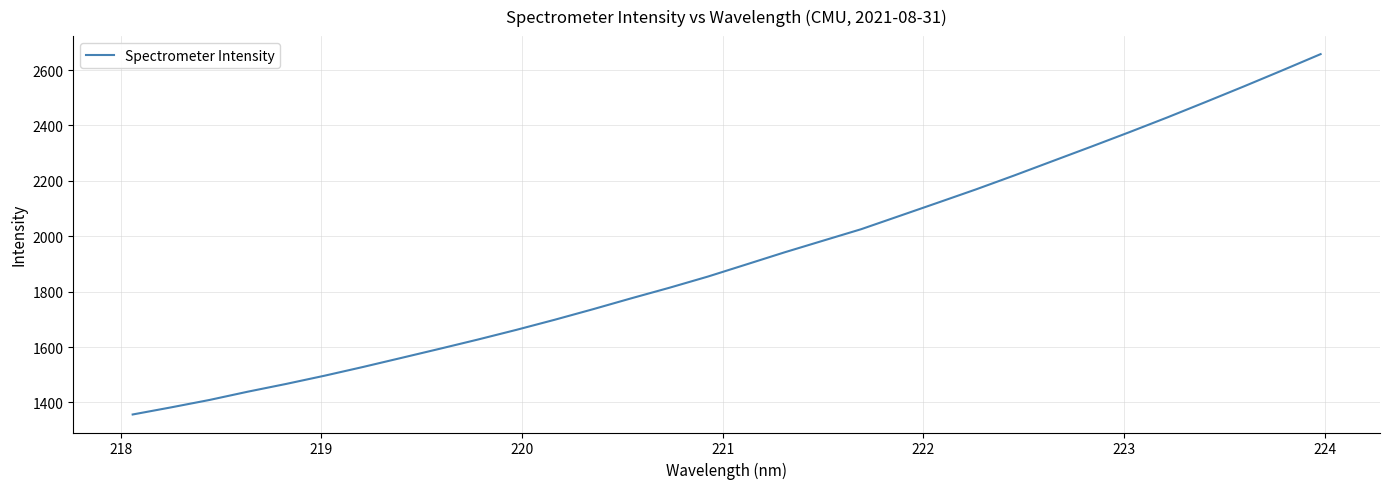

True or false: there are more than 0 points higher than both neighbors.

False